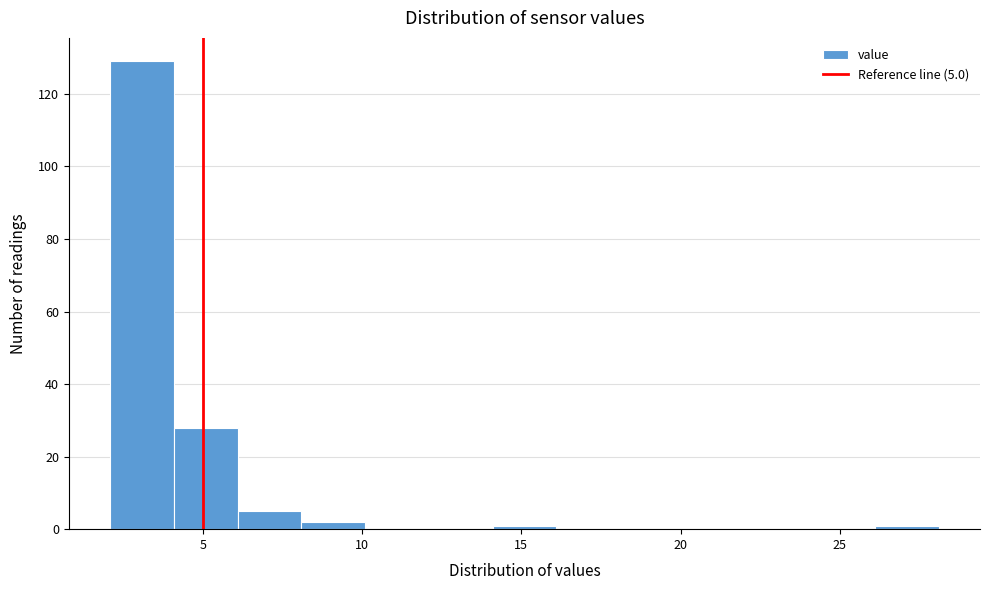

Which range on the x-axis has the tallest bar?

2.1 to 4.1